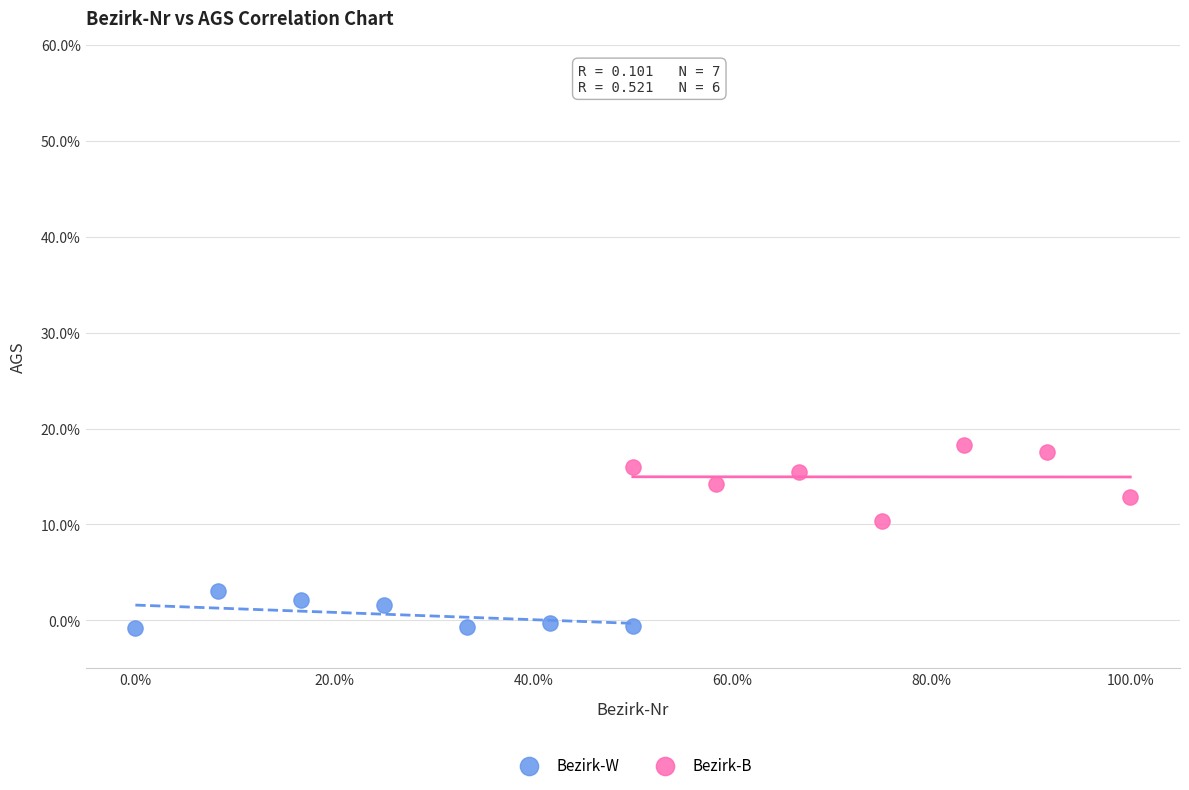

Which series has the largest Y range (max minus min)?

Bezirk-B